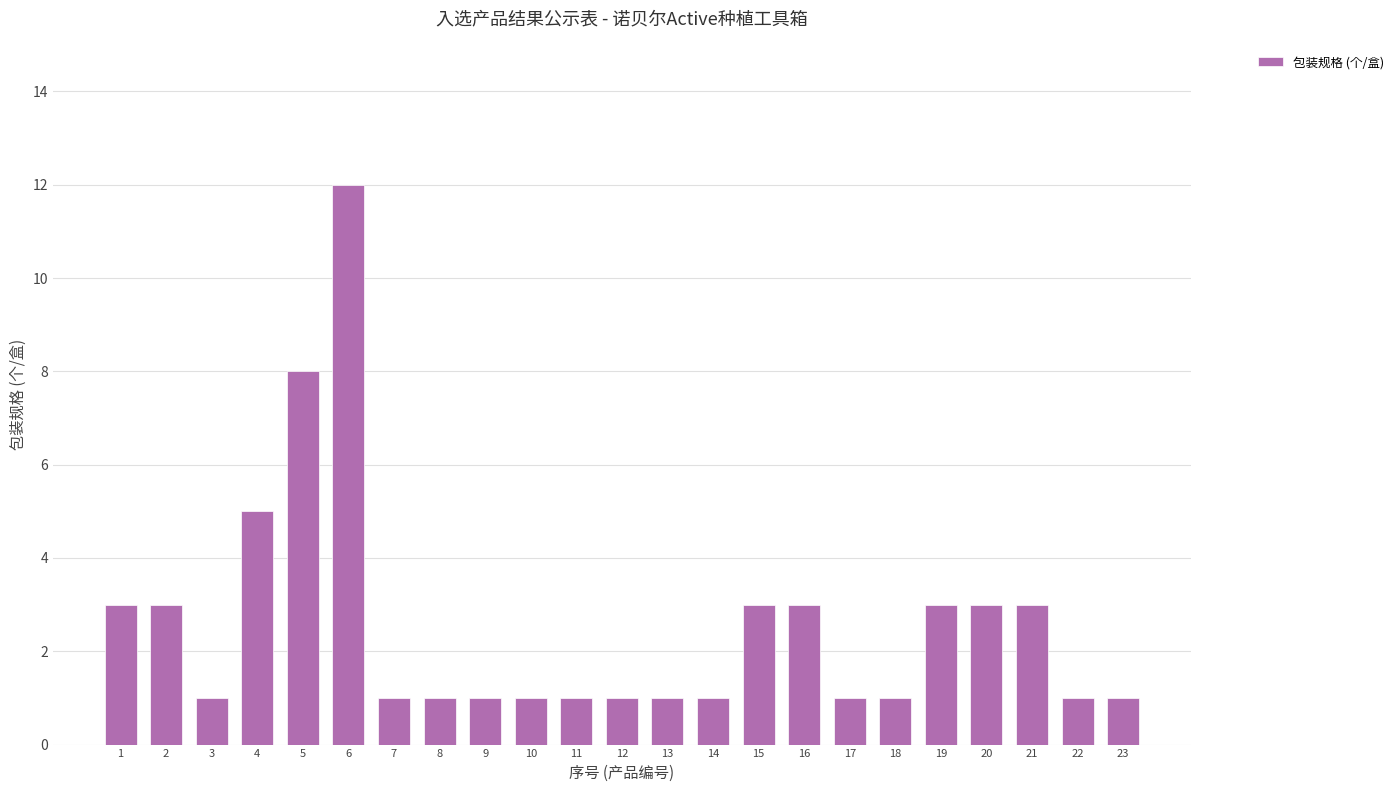

How many data points does each series have?

23